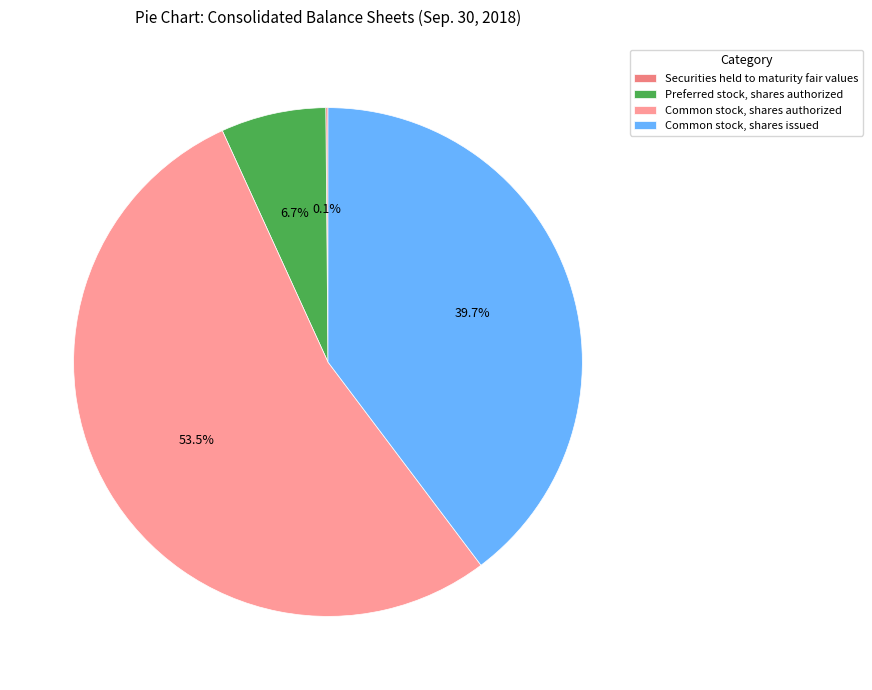

Rank the categories by value from lowest to highest.

Securities held to maturity fair values, Preferred stock, shares authorized, Common stock, shares issued, Common stock, shares authorized